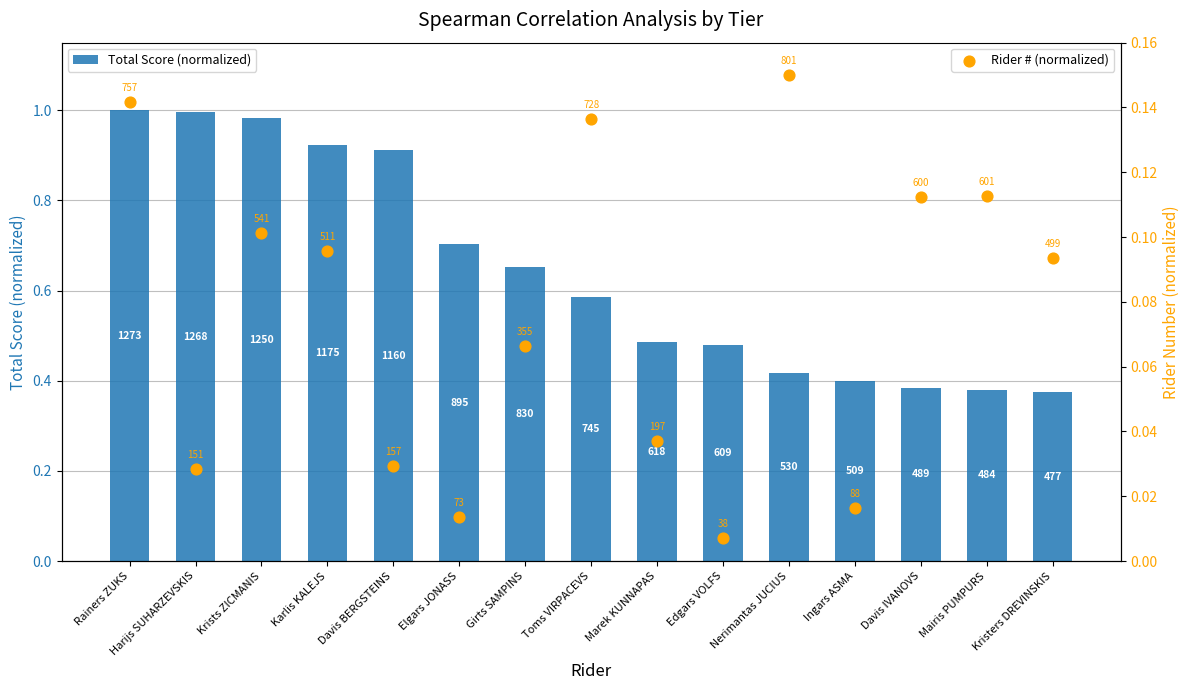

Which series has the widest spread of Y values?

Total Score (normalized)